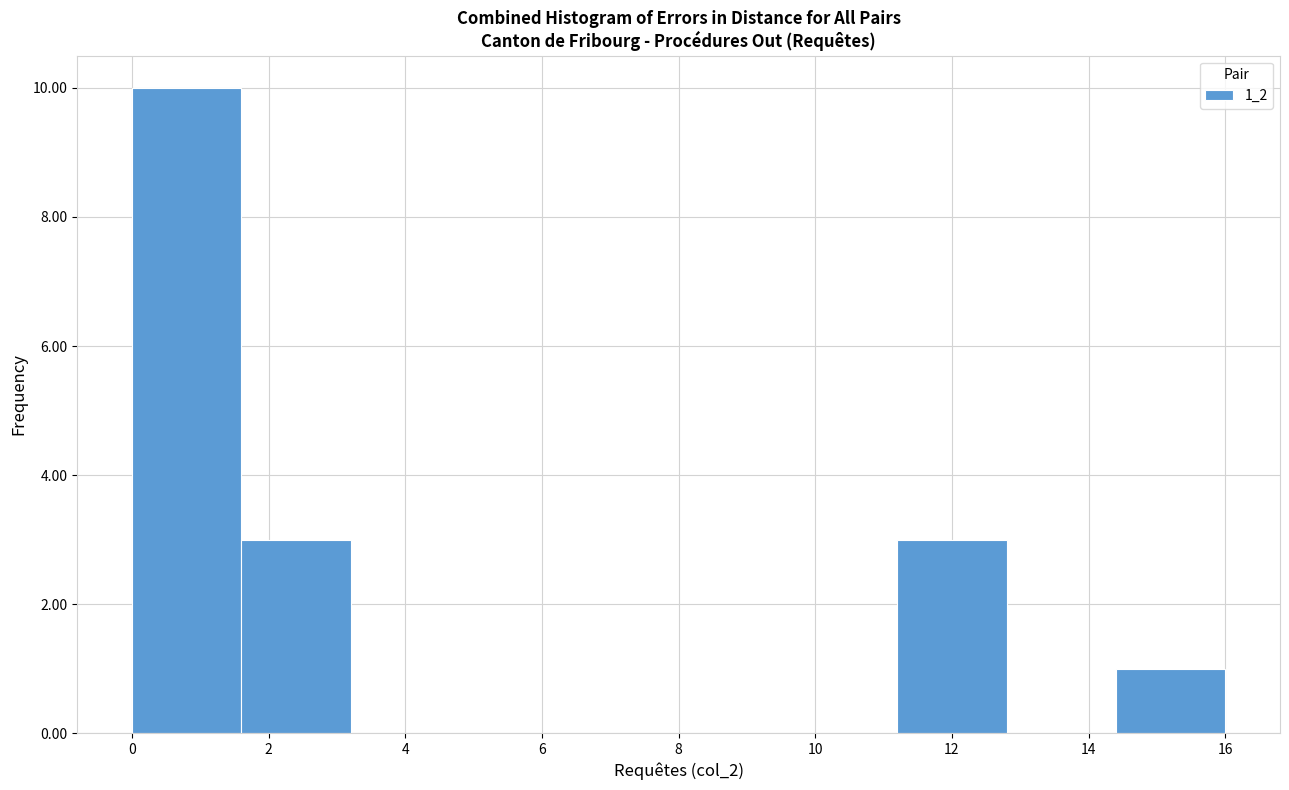

How tall is the bar that spans 0.0 to 1.6 on the x-axis? The values are not printed on the chart, so give them approximately, as read against the axis.

10